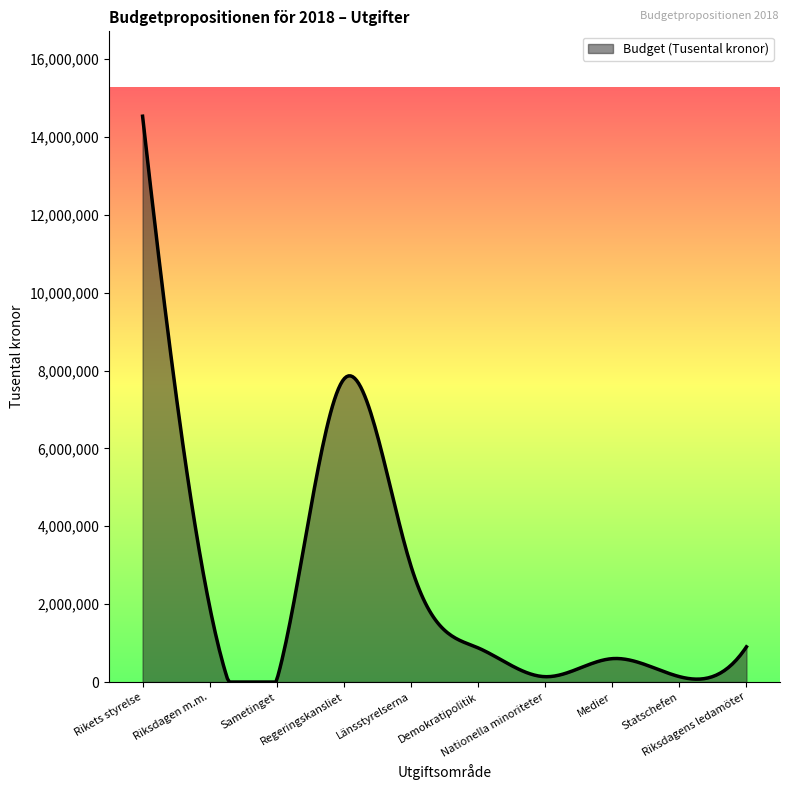

What is the difference between the maximum and minimum values?

14531335.0